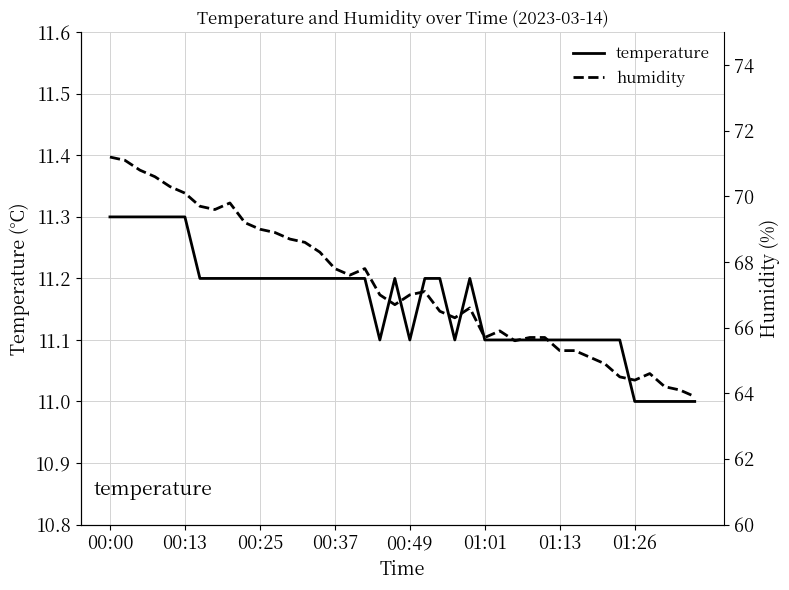

How many temperature values are between 11 and 12?

40